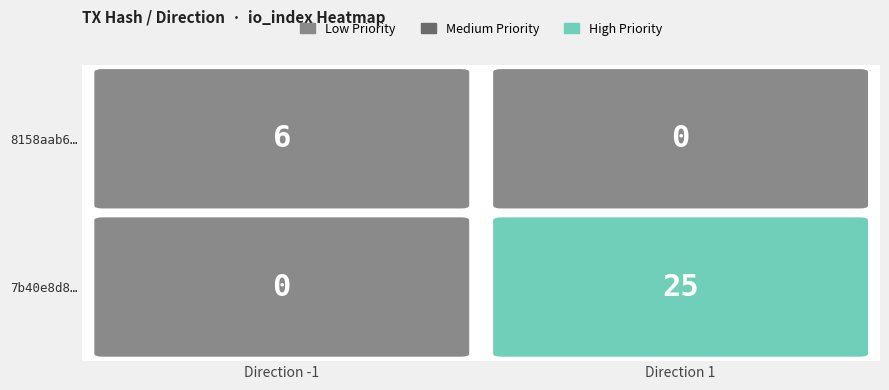

Rank the series at 1 from highest to lowest value.

7b40e8d870b2f19a5efed4c6f6049126c08908f, 8158aab629119a3ed533f40910780553eb4670f